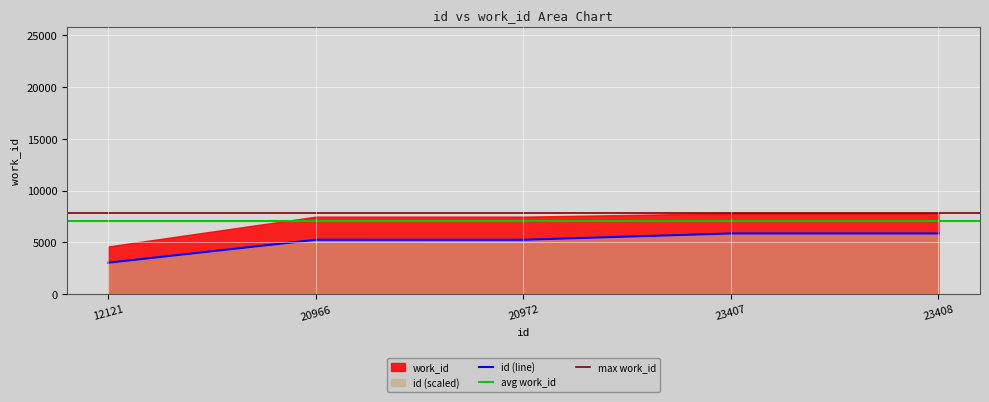

What is the value of the 3rd point from the left?

5243.0